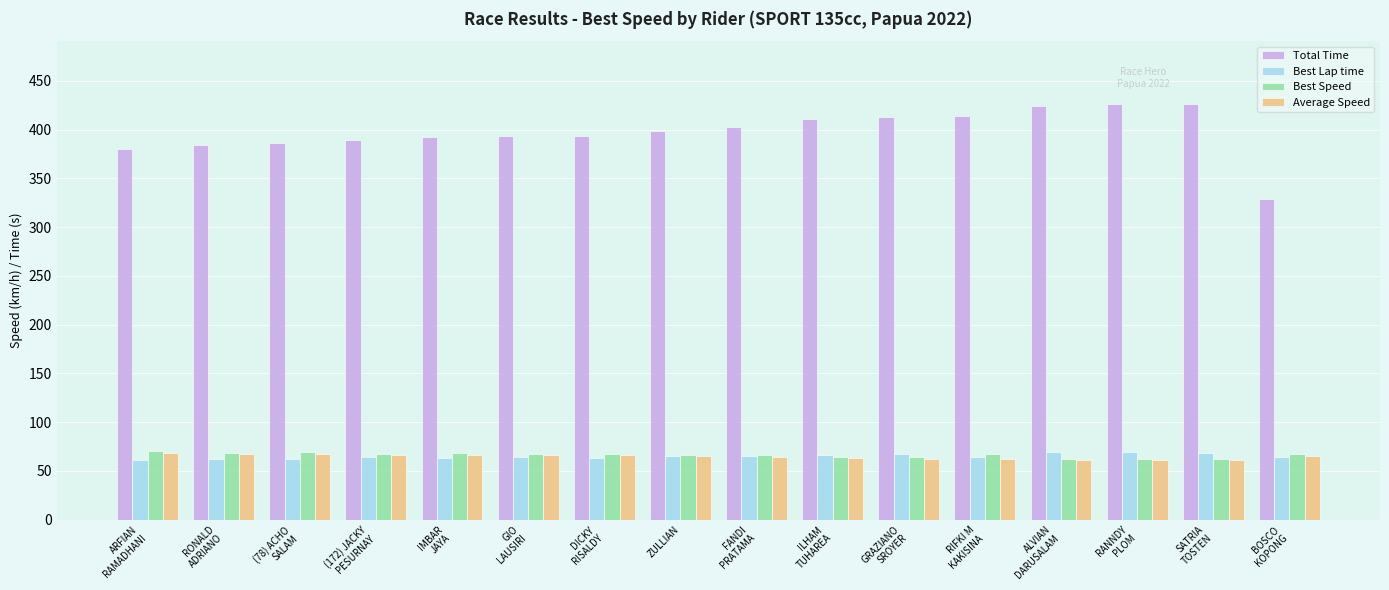

How many bars are there in each group?

4